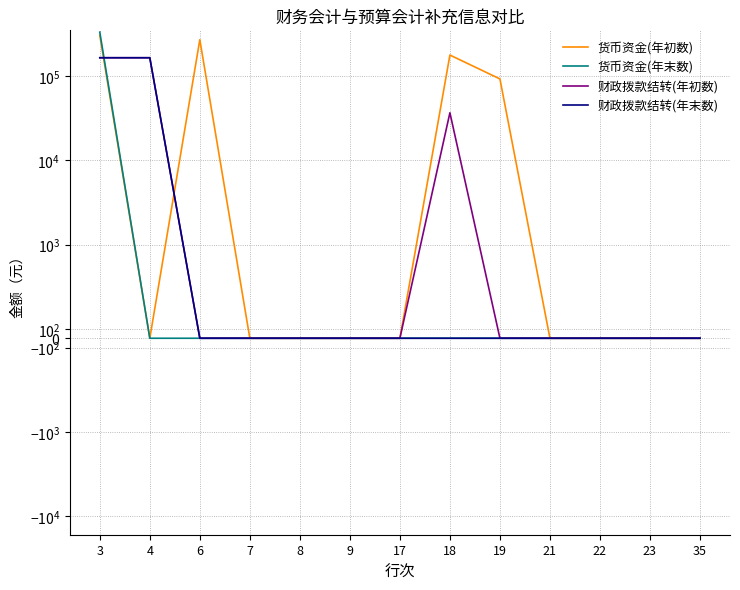

Which series ends up on top after the final intersection of 货币资金(年初数) and 财政拨款结转(年初数)?

货币资金(年初数)